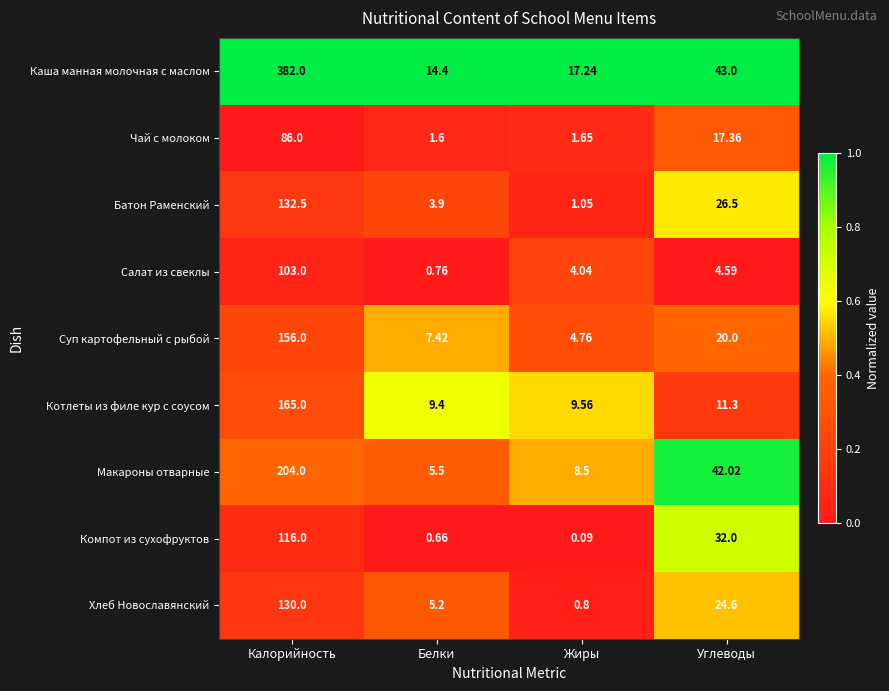

Where does the Батон Раменский series first go above 26?

Калорийность